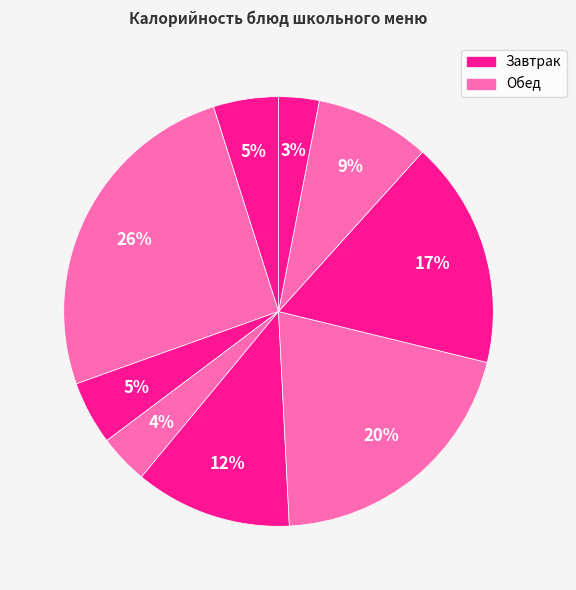

Count the number of slices in the pie.

9